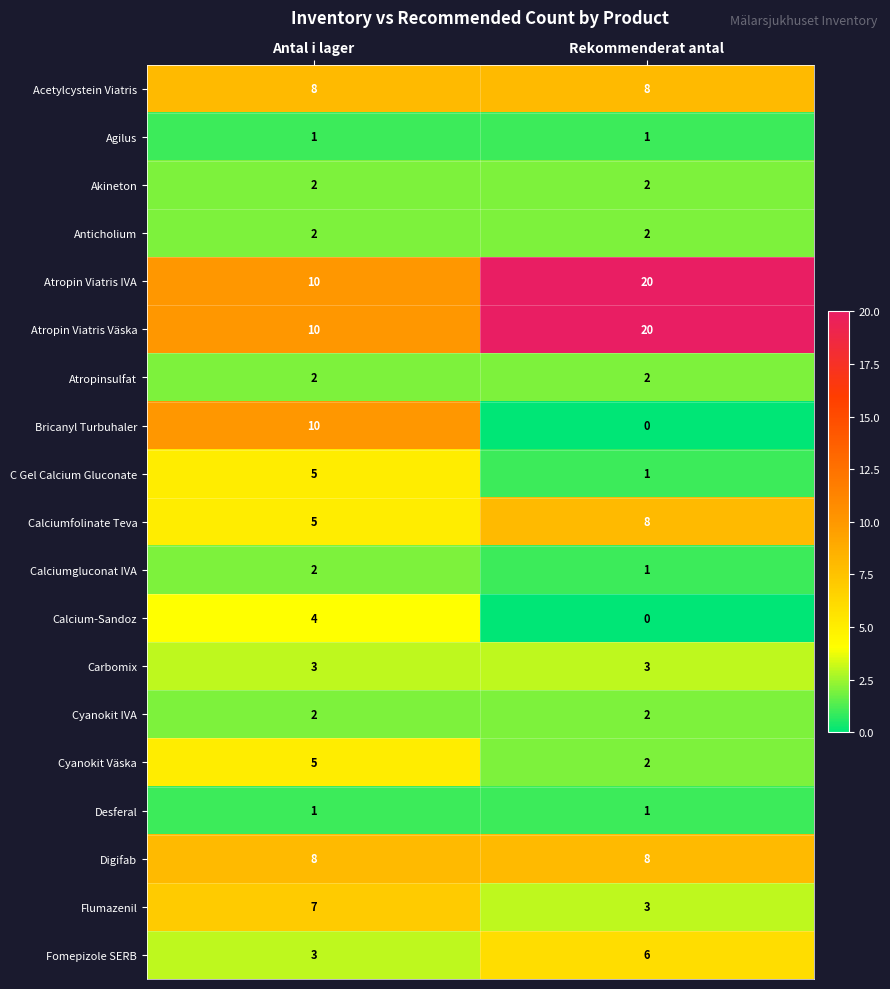

At which category does the chart reach its peak across all series?

Rekommenderat antal